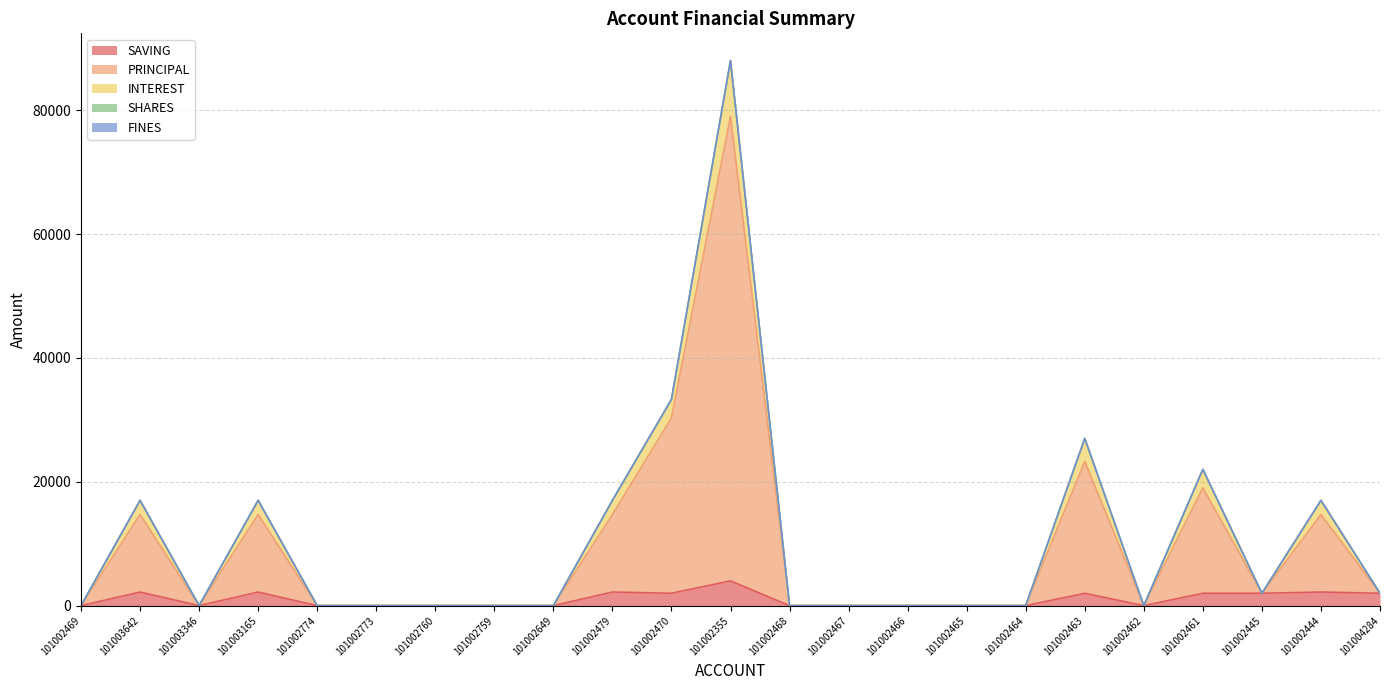

How many values in PRINCIPAL are above zero?

10